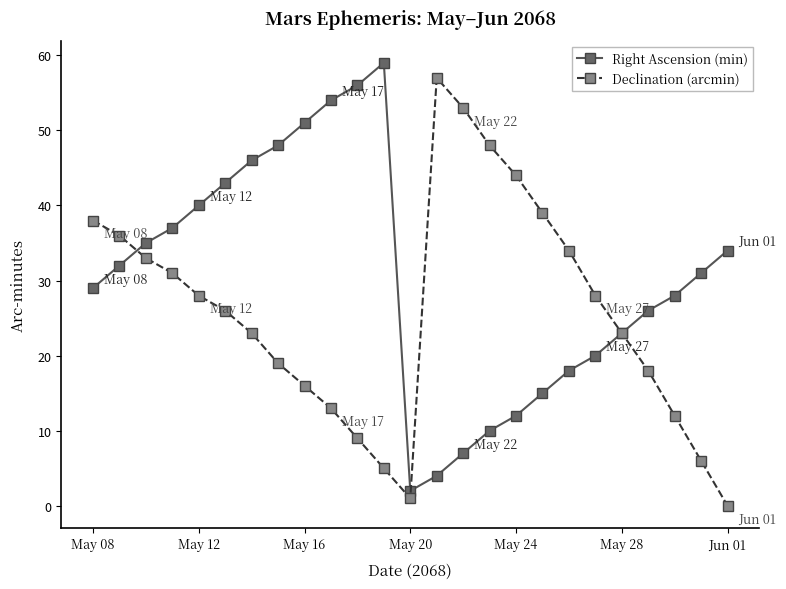

Reading right to left, transcribe all the data shown in this chart.

Right Ascension (min): 34	31	28	26	23	20	18	15	12	10	7	4	2	59	56	54	51	48	46	43	40	37	35	32	29
Declination (arcmin): 0	6	12	18	23	28	34	39	44	48	53	57	1	5	9	13	16	19	23	26	28	31	33	36	38